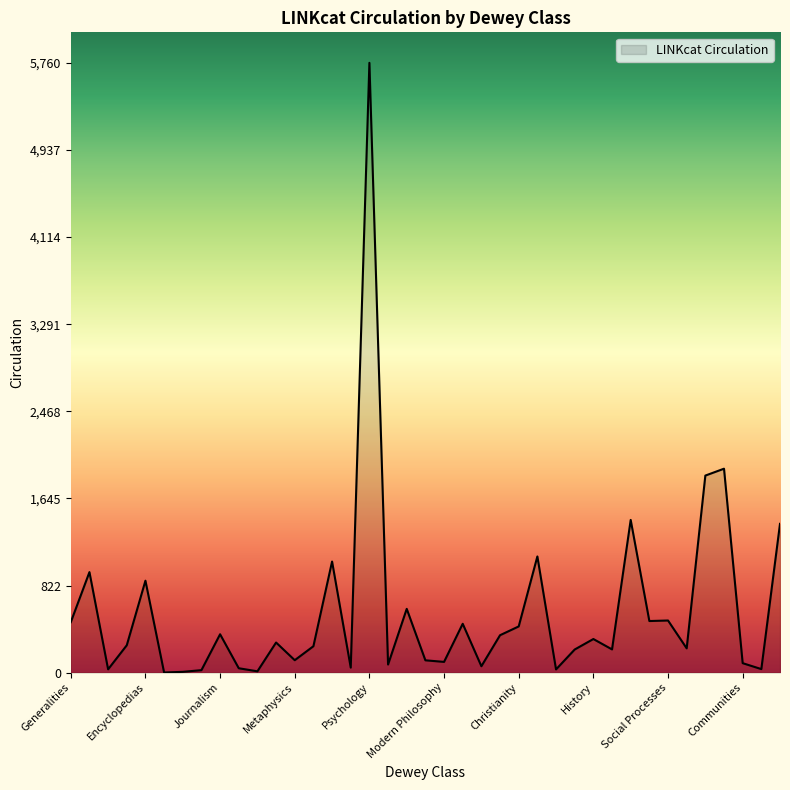

What is the difference between the maximum and minimum values?

5759